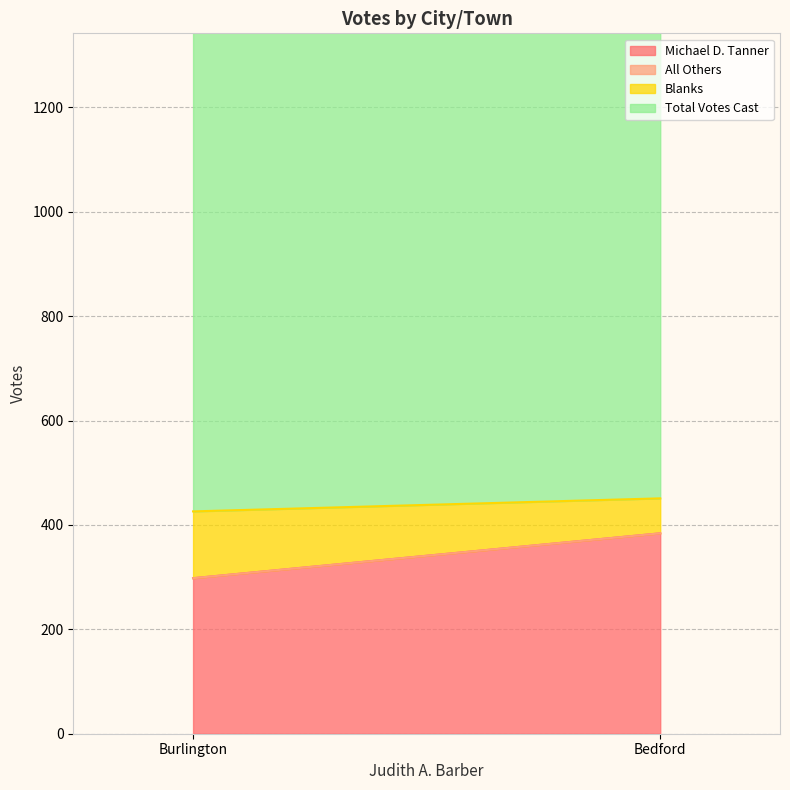

Reading left to right, list all the values displayed in this chart.

Michael D. Tanner: Bedford=384	Burlington=298
All Others: Bedford=0	Burlington=0
Blanks: Bedford=67	Burlington=128
Total Votes Cast: Bedford=1167	Burlington=1064